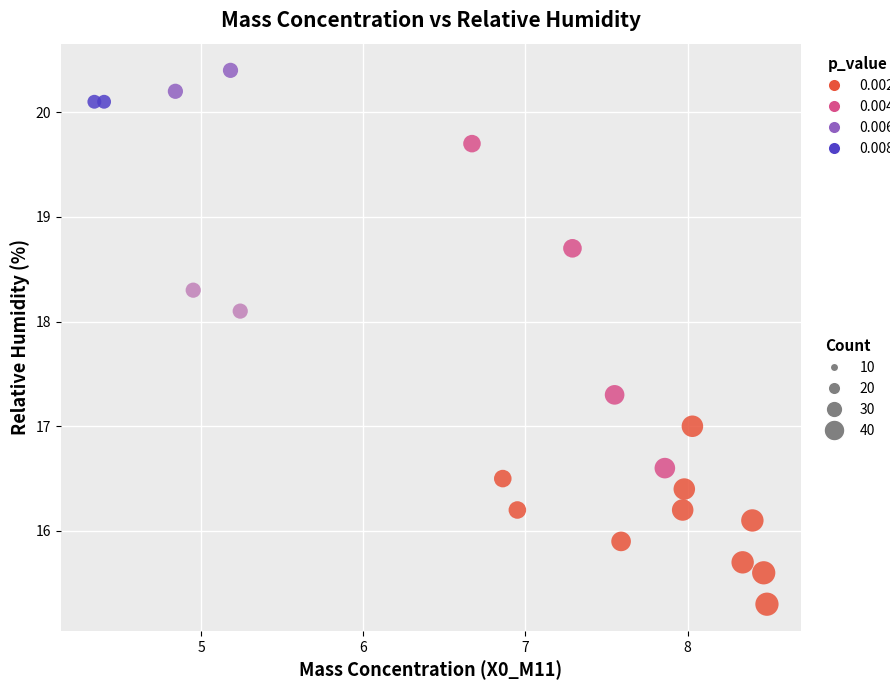

What is the range of X values (max minus min)?

4.2